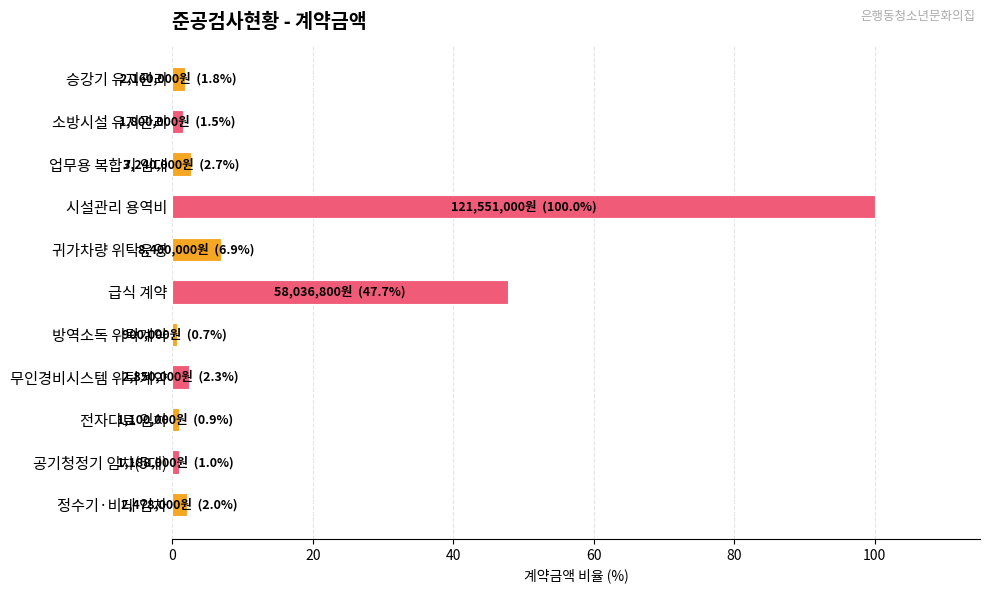

The value at 급식 계약 is 83.3. True or false?

False